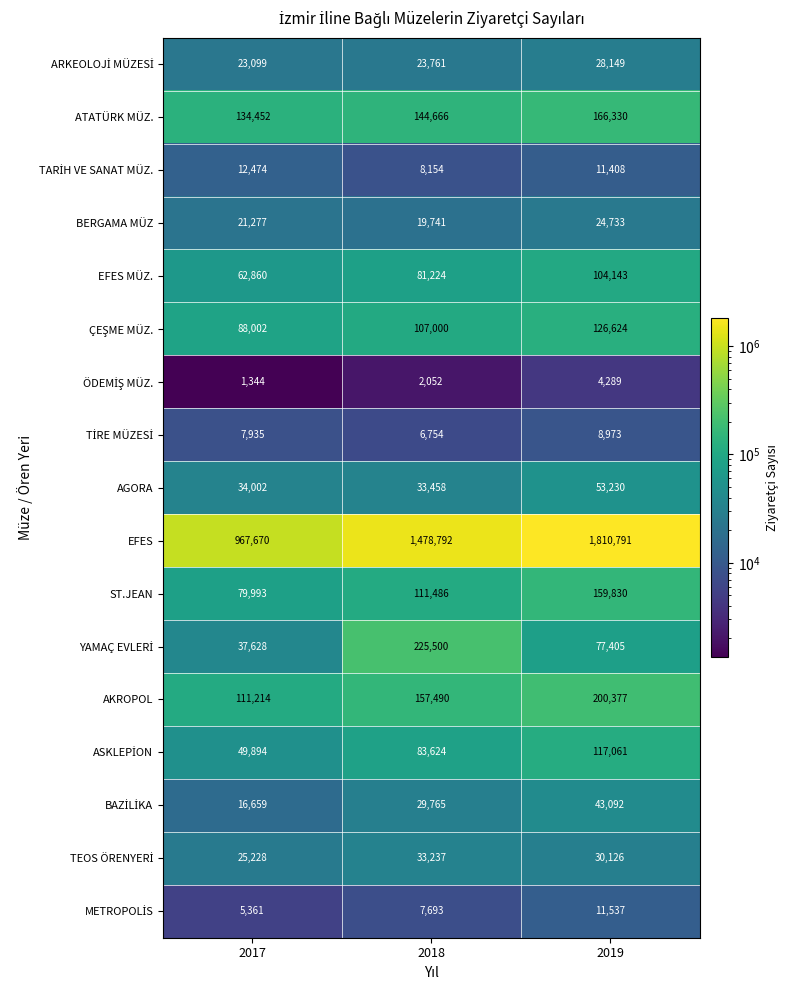

True or false: ST.JEAN has a value of 79993 at 2017.

True